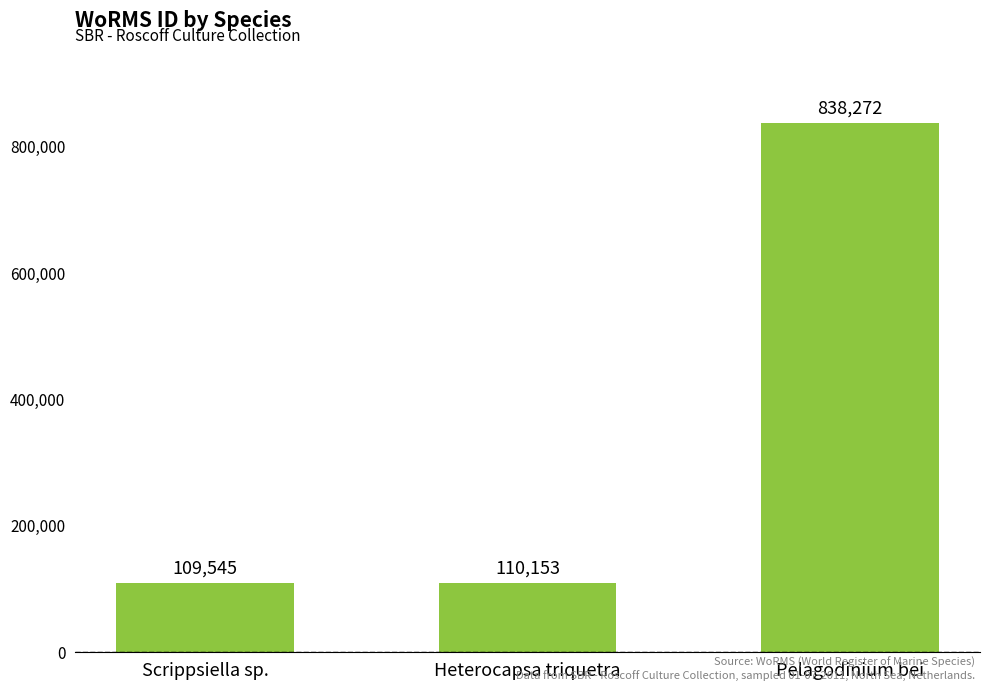

What is the change in value from Scrippsiella sp. to Pelagodinium bei?

+728727